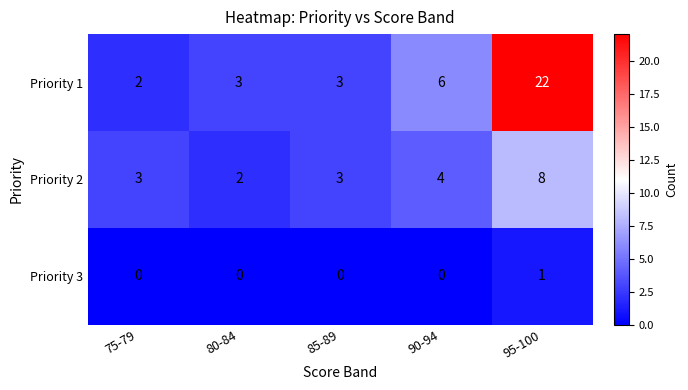

True or false: Priority 1 has a value of 3 at 80-84.

True